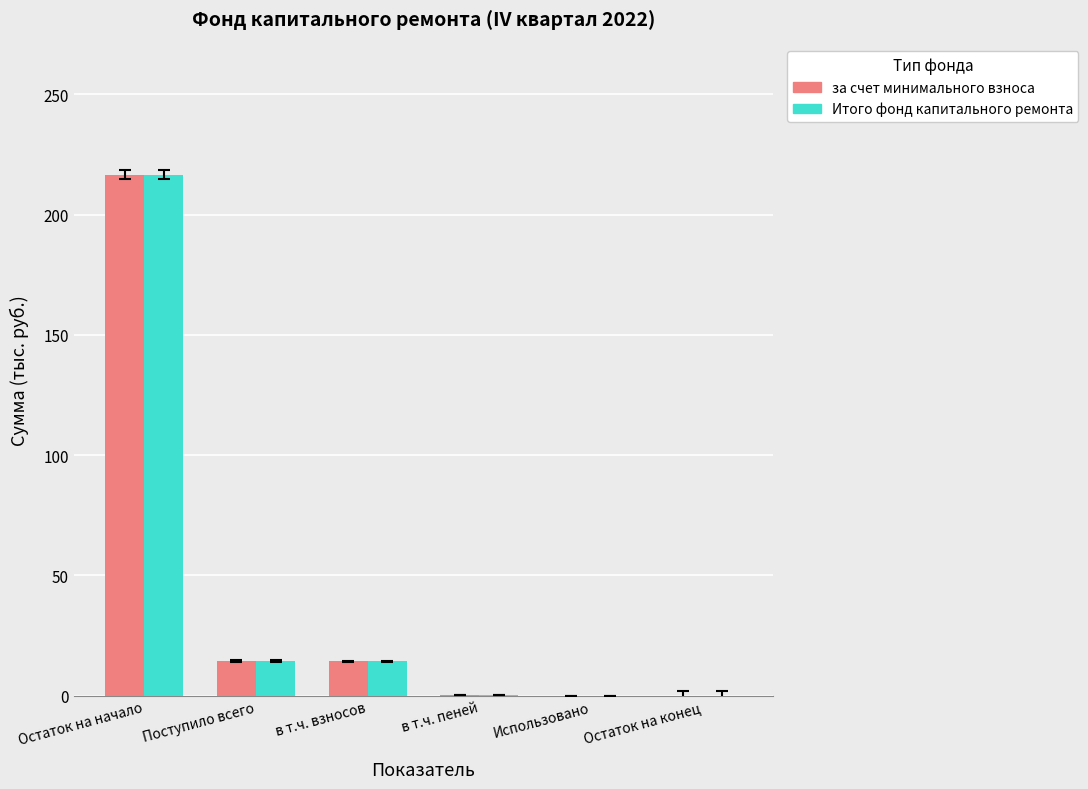

What is the sum of the Итого фонд капитального ремонта values at в т.ч. взносов and Поступило всего?

28.8